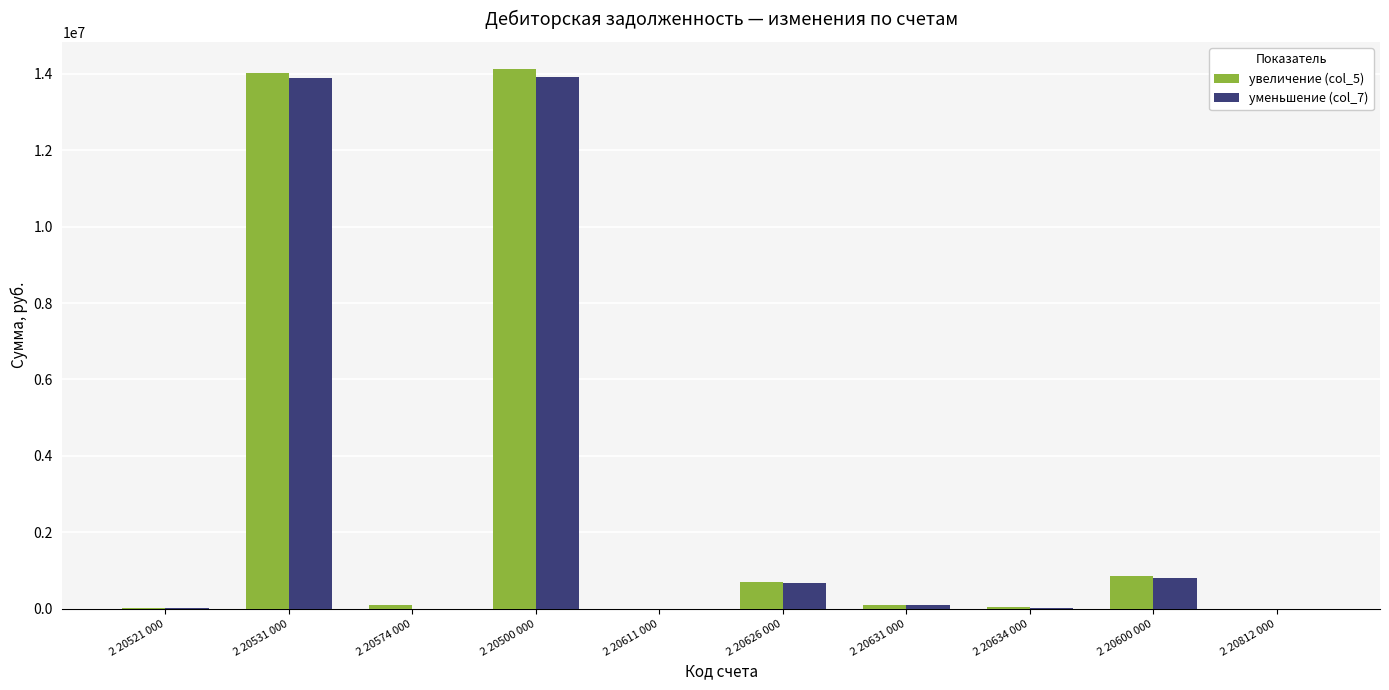

The value of увеличение (col_5) at 2 20500 000 is 14127782.8. True or false?

True